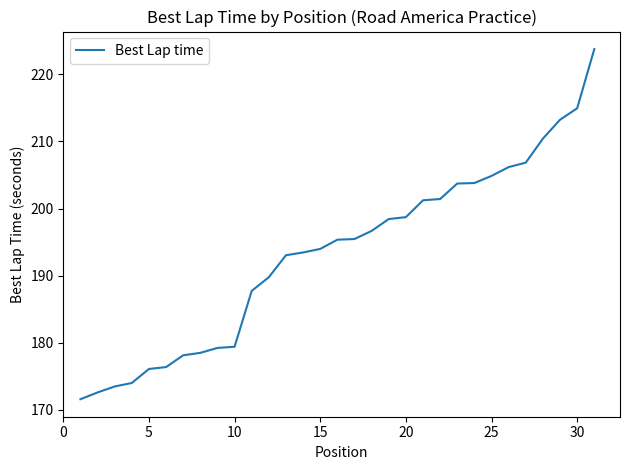

What is the average value?

193.3